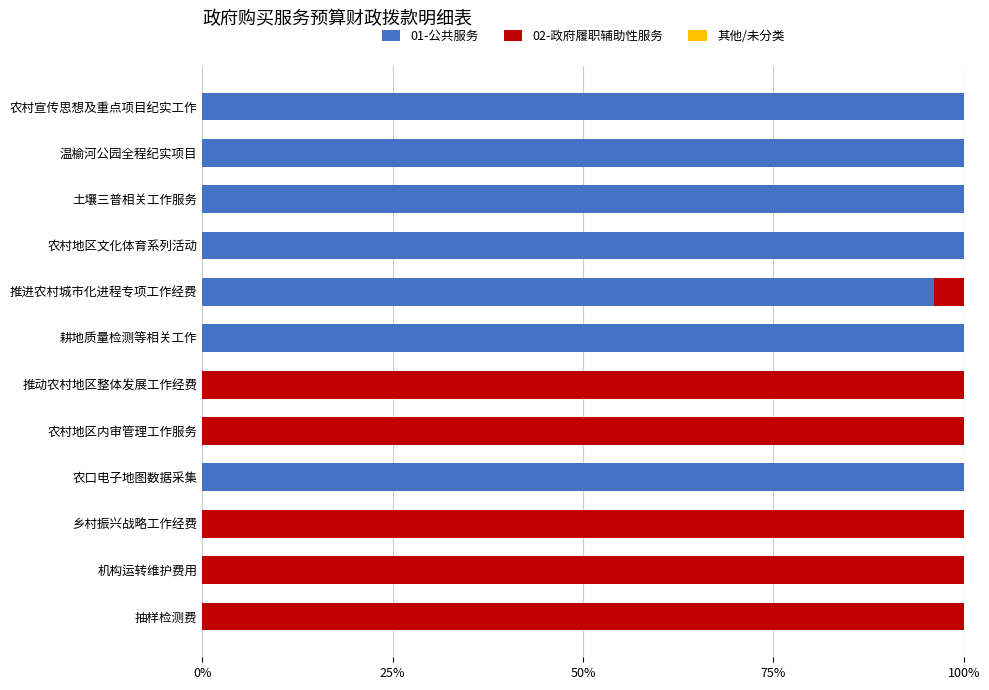

Is it true that 01-公共服务 equals 0.0 at 抽样检测费?

True